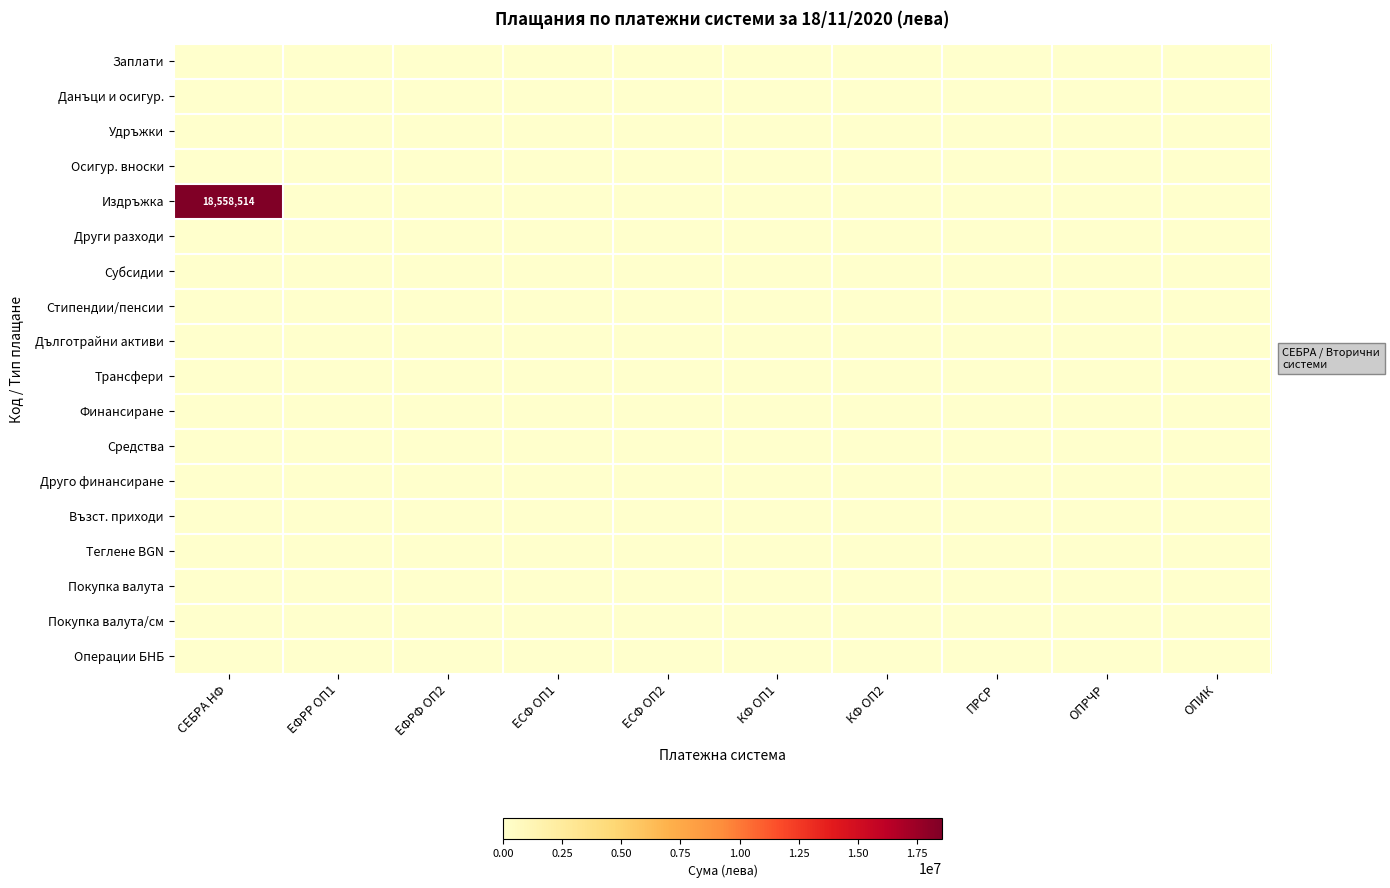

At which label does Трансфери reach its minimum?

СЕБРА НФ